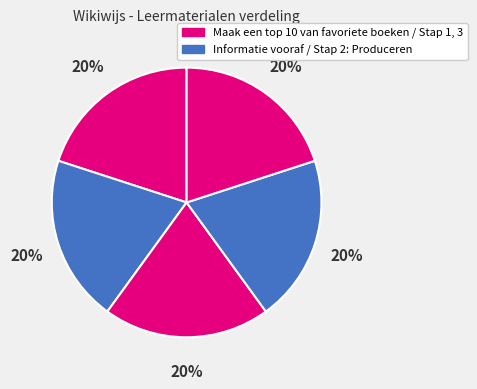

How many slices are in this pie chart?

5